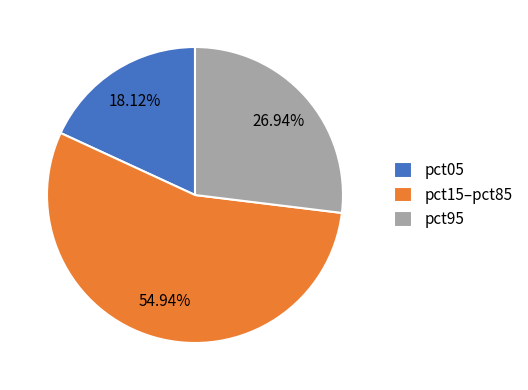

Which category has the biggest portion of the pie?

pct15–pct85